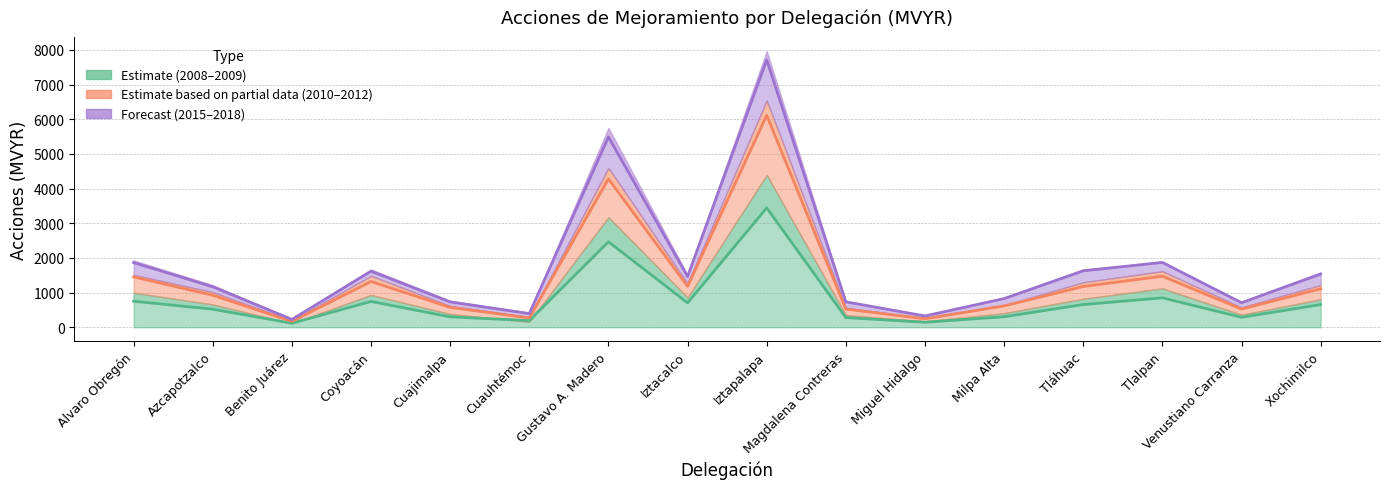

How many series are shown in this chart?

3